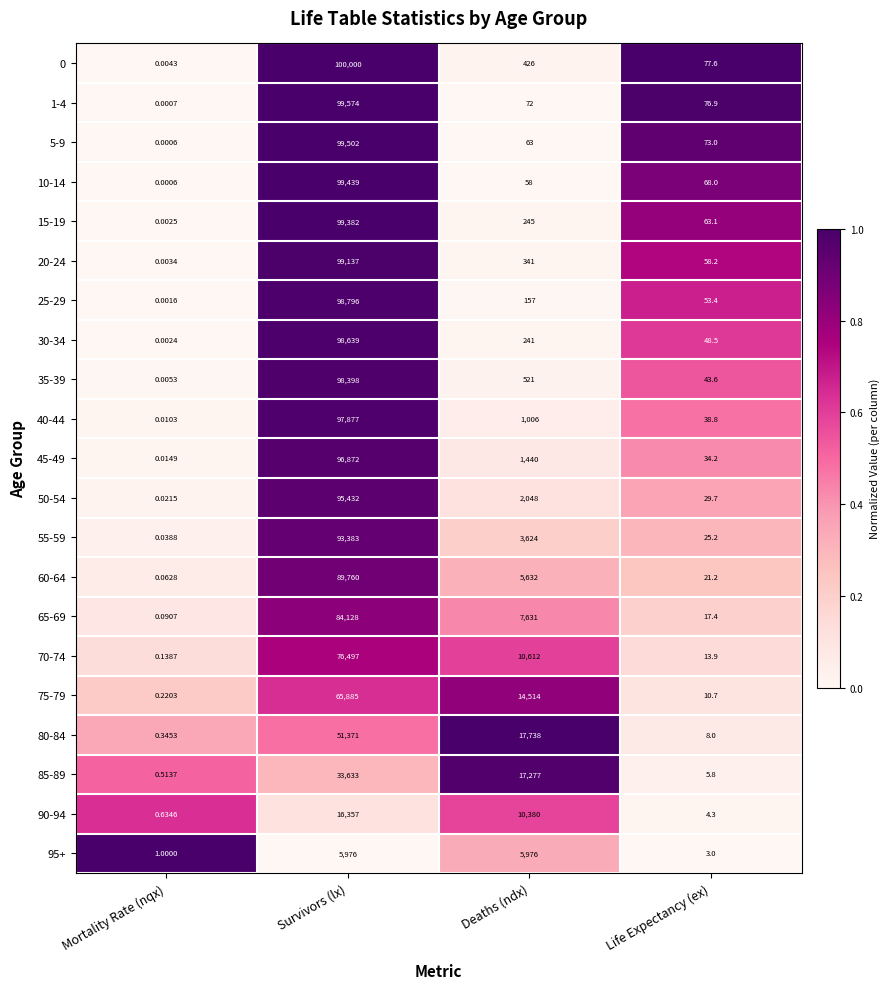

At which category is the sum across all series the highest?

Survivors (lx)